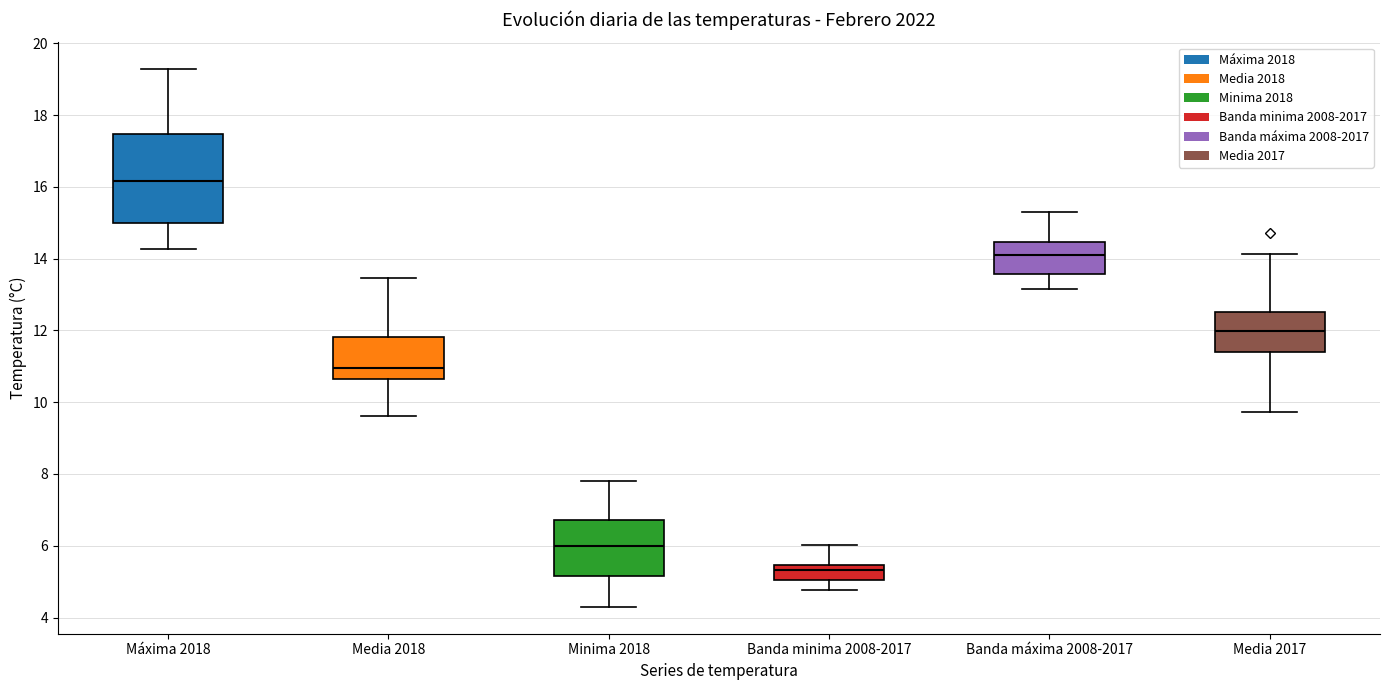

Which box has the lowest median line?

Banda minima 2008-2017